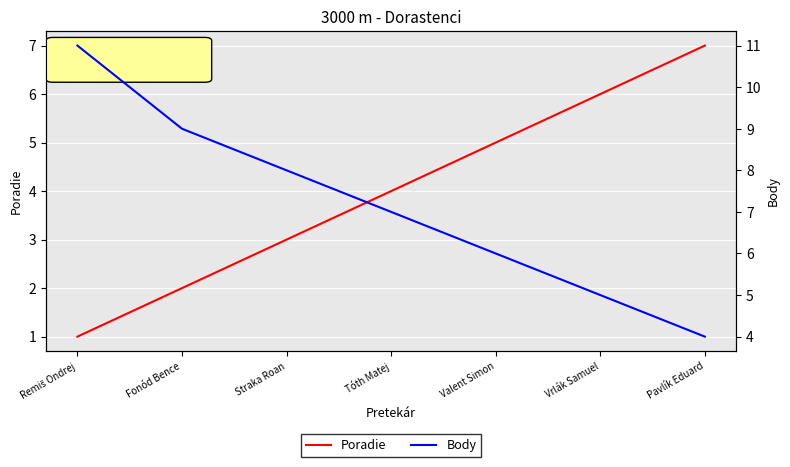

Which label corresponds to the largest value in the chart?

Remiš Ondrej